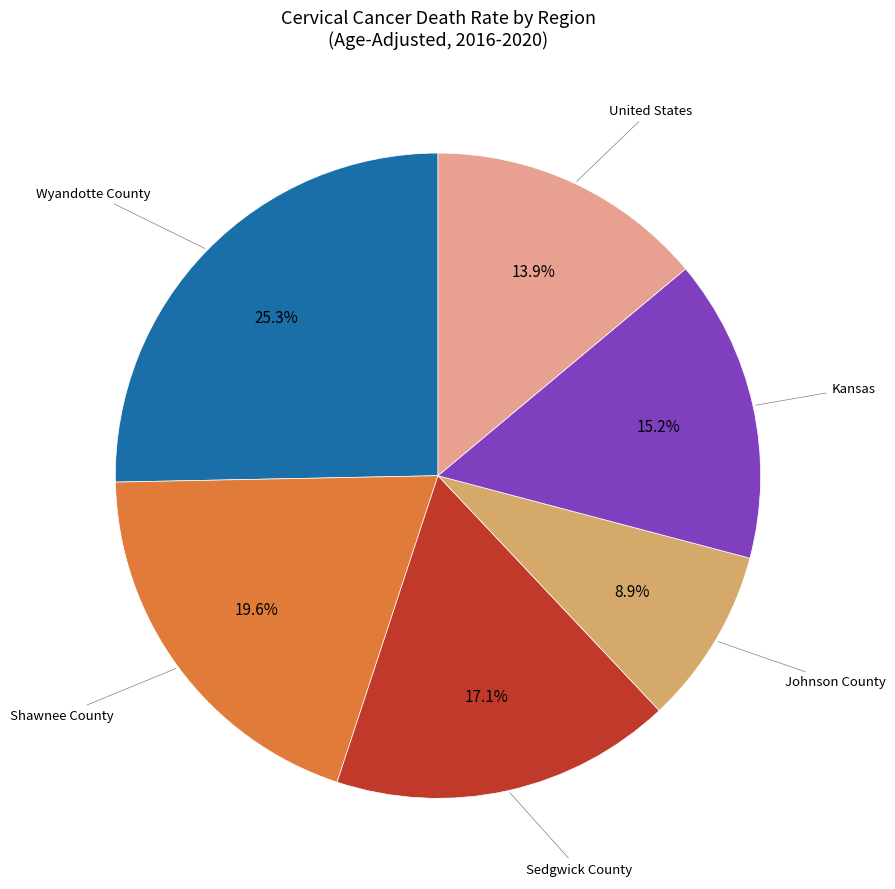

Is there a majority slice in this chart?

No